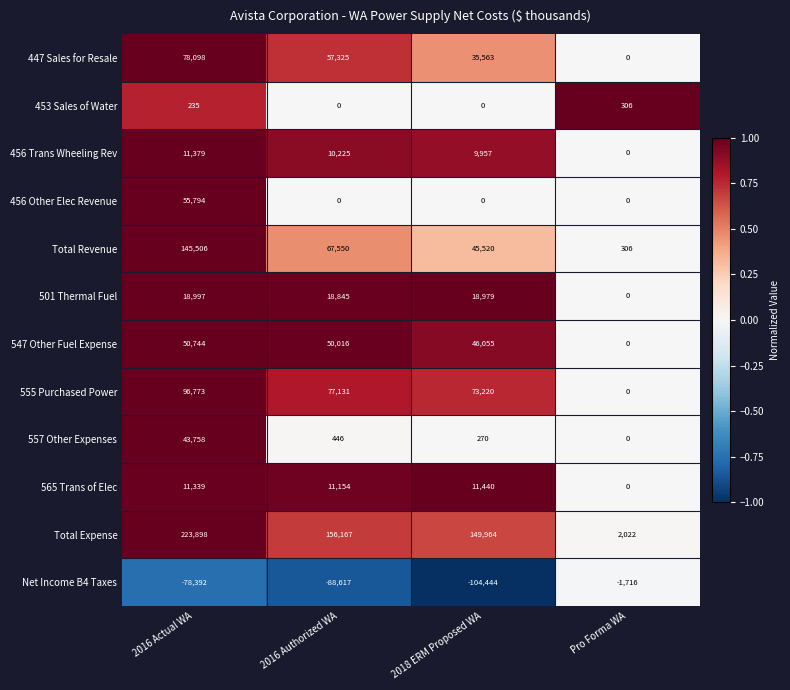

How many data points does each series have?

4